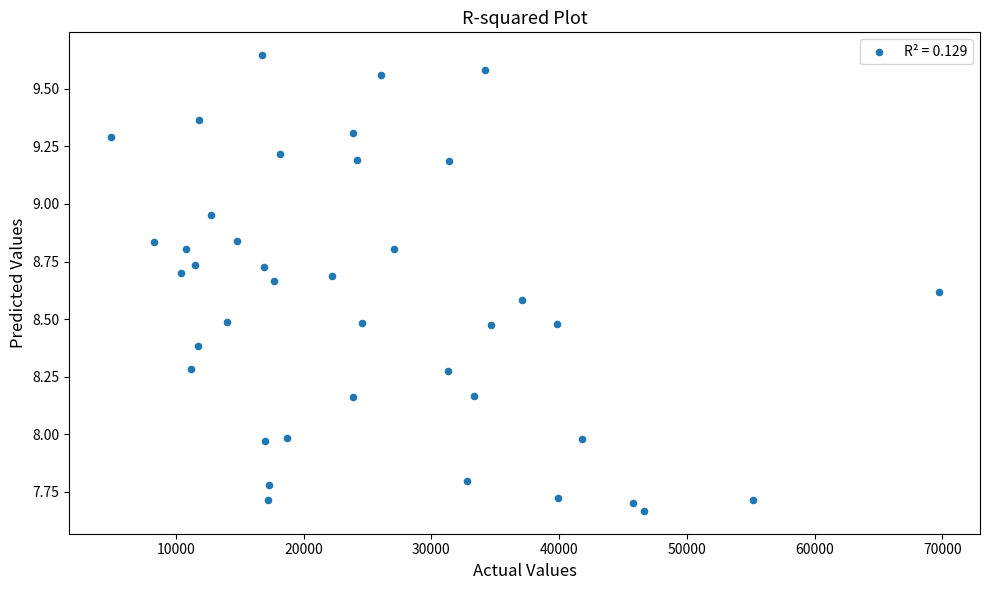

What is the range of X values (max minus min)?

64818.2